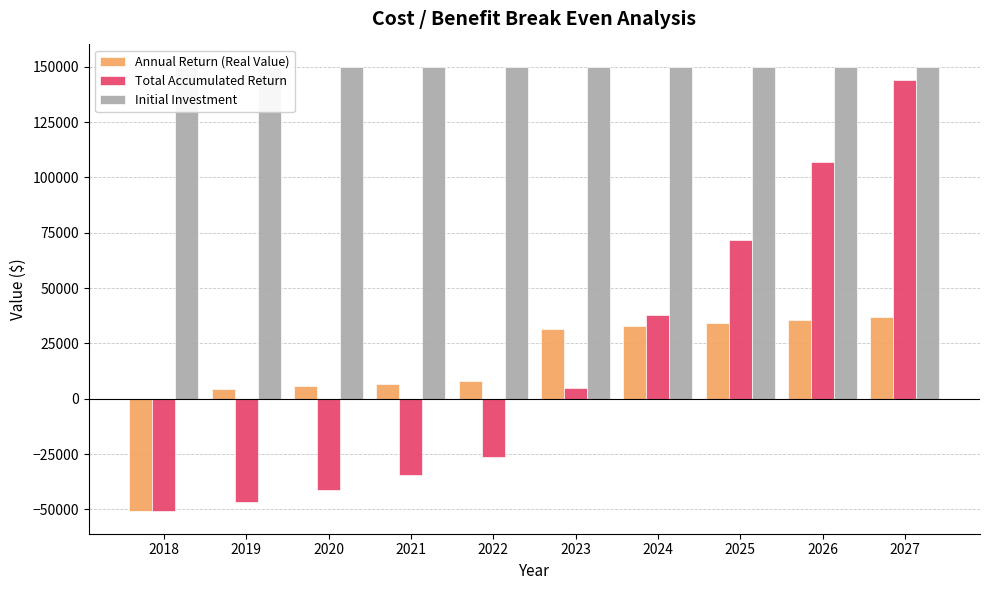

What is the total value across all series at 2026?

292577.4